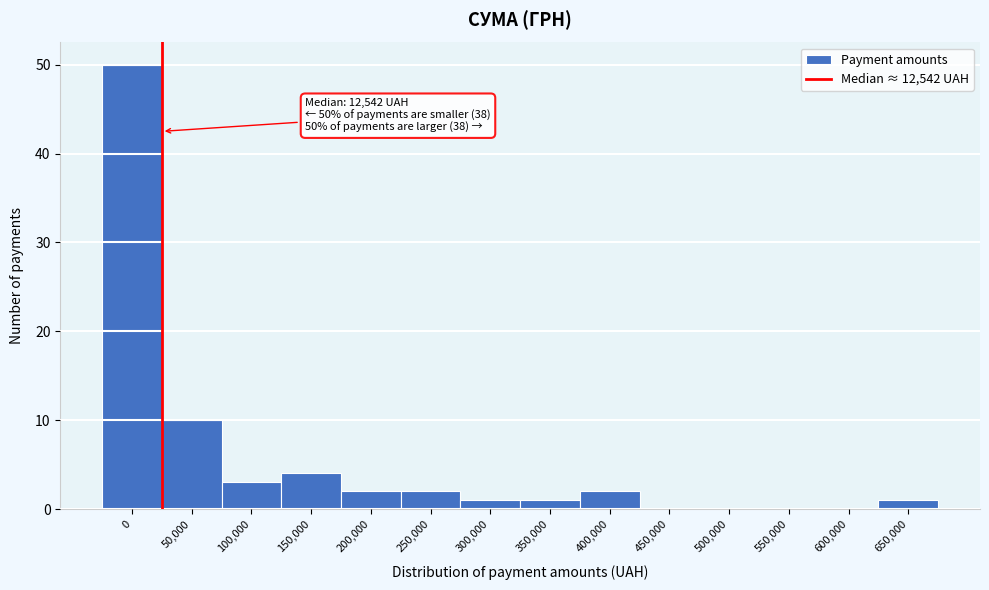

Reading right to left, extract all data points from this chart.

650,000=1	600,000=0	550,000=0	500,000=0	450,000=0	400,000=2	350,000=1	300,000=1	250,000=2	200,000=2	150,000=4	100,000=3	50,000=10	0=50